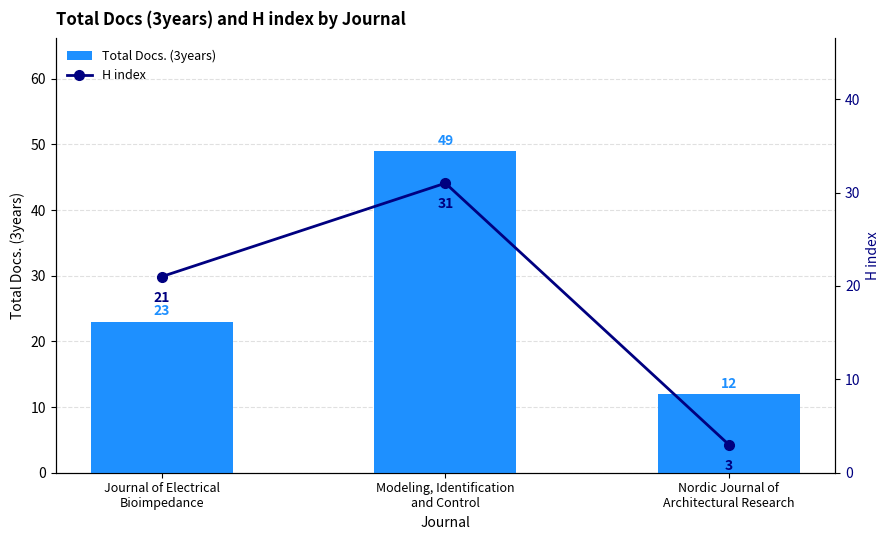

List the labels in order of H index value, largest first.

Modeling, Identification
and Control, Journal of Electrical
Bioimpedance, Nordic Journal of
Architectural Research